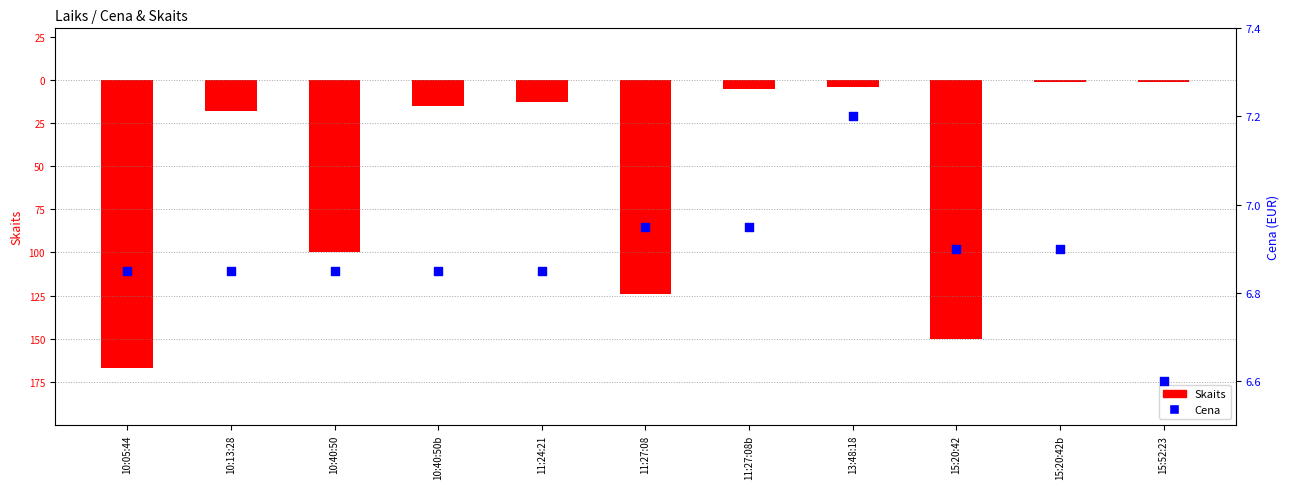

What is the total value across all series at 15:52:23?

5.6